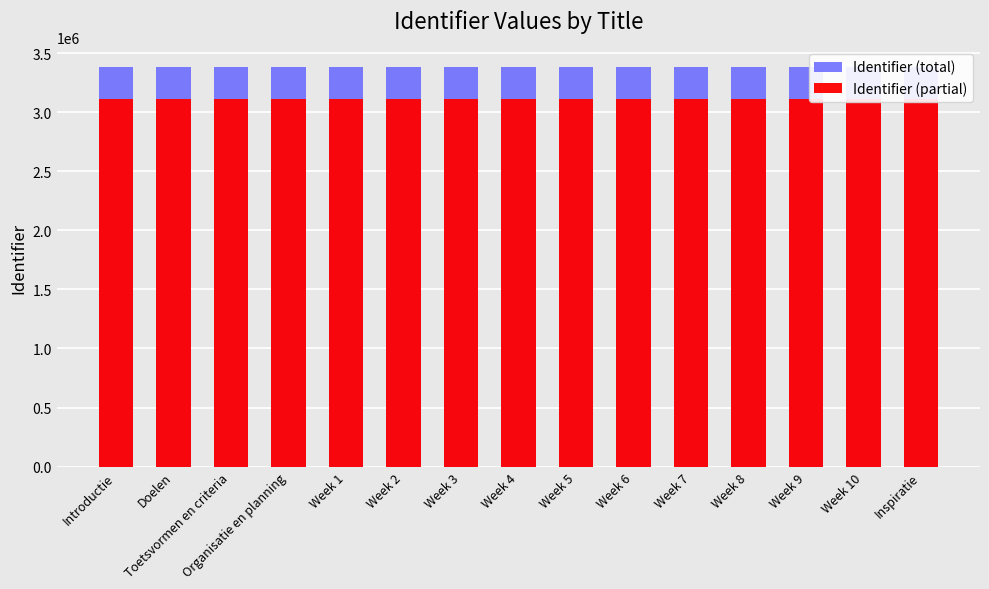

What is the smallest value displayed?

3109770